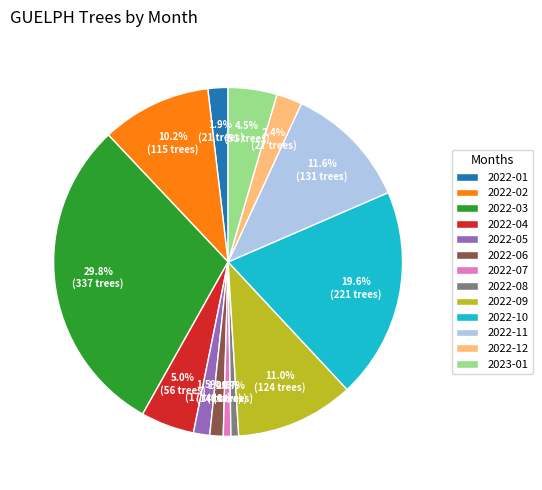

What percentage is NOT represented by 2022-02?

89.8%